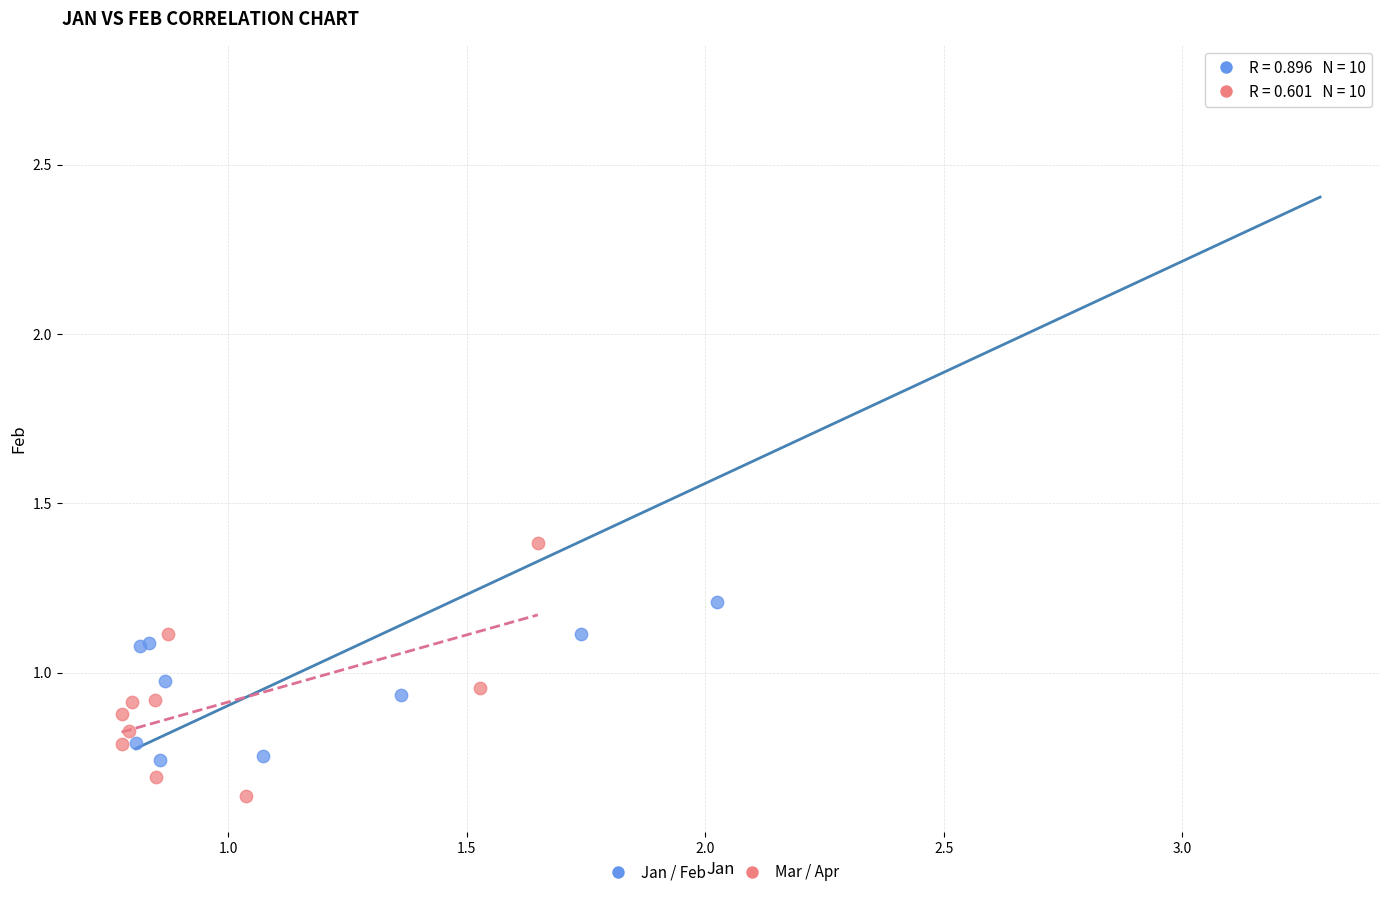

Which series reaches the maximum Y coordinate?

Jan / Feb